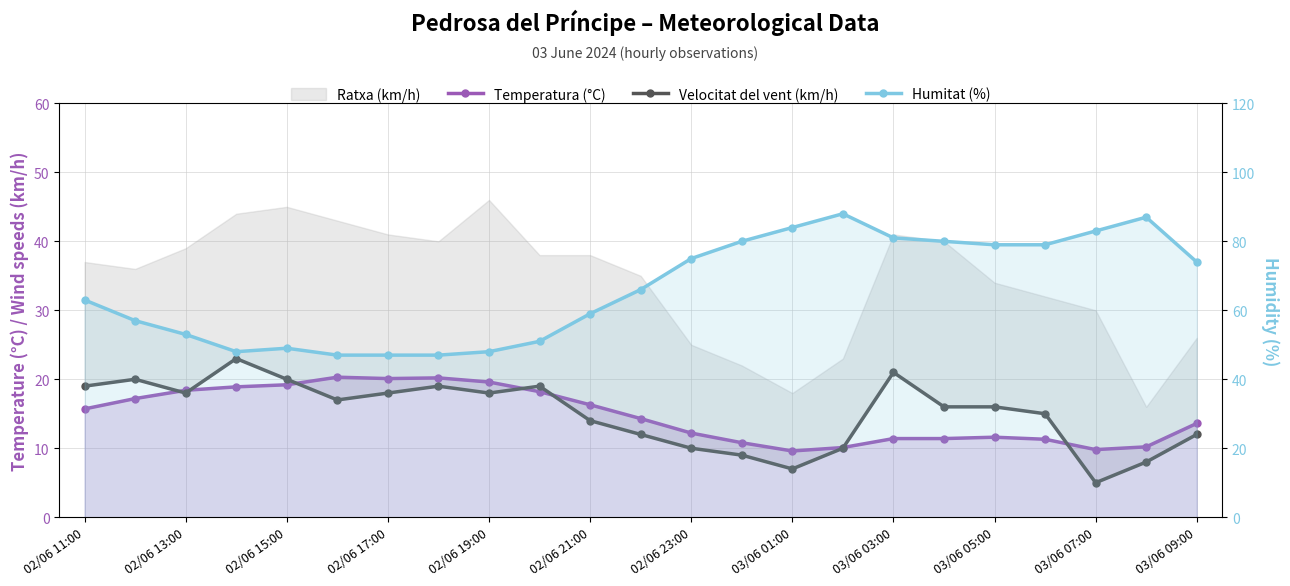

Count the number of categories in the chart.

23